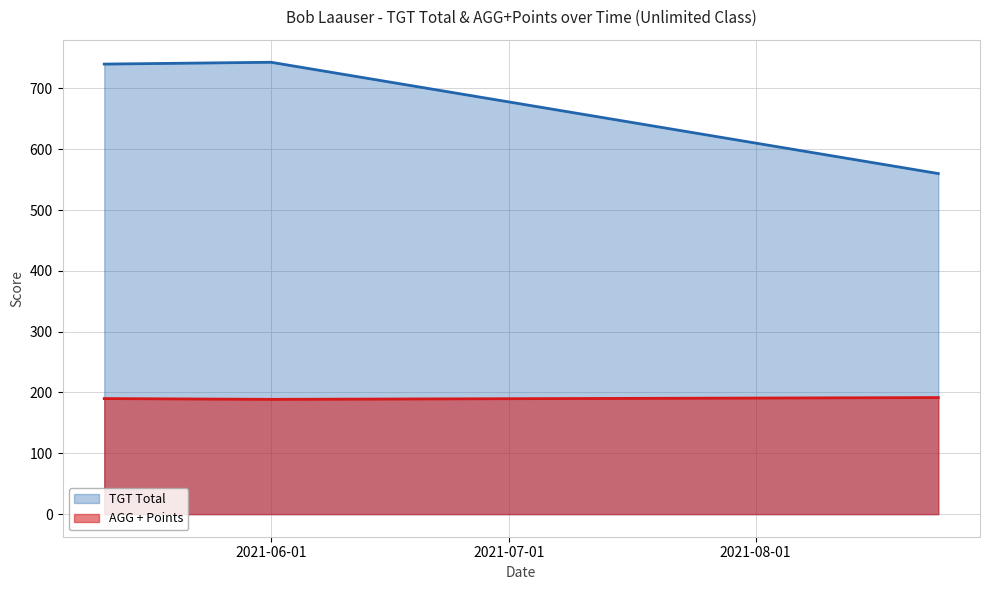

What is the greatest value displayed?

743.0